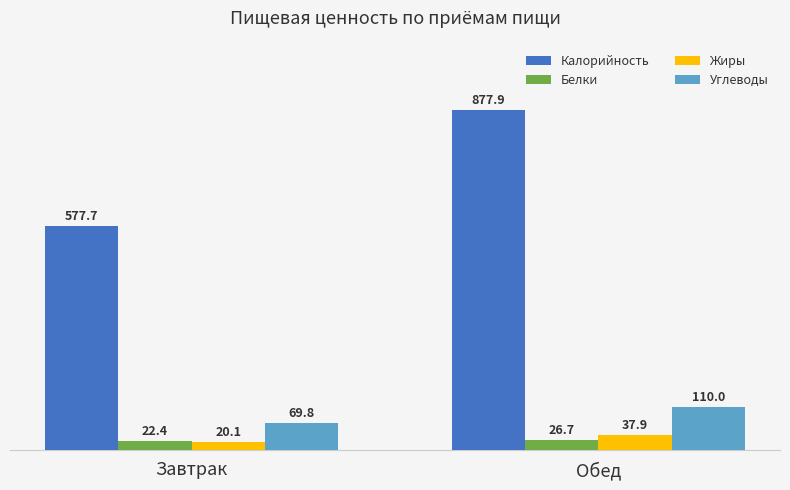

Which series has the largest range (max minus min)?

Калорийность